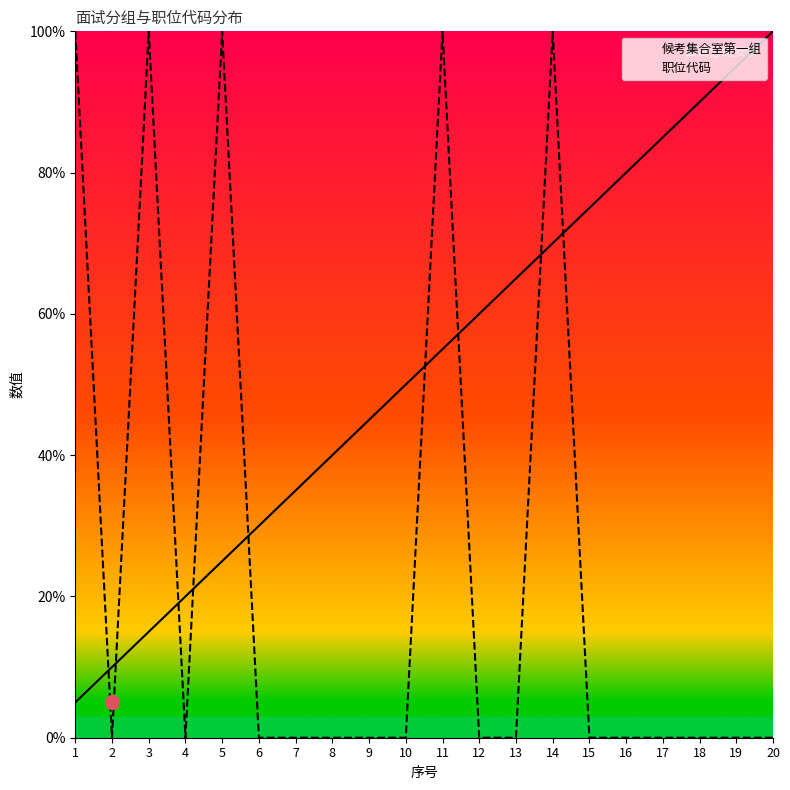

Which series reaches the minimum Y coordinate?

职位代码